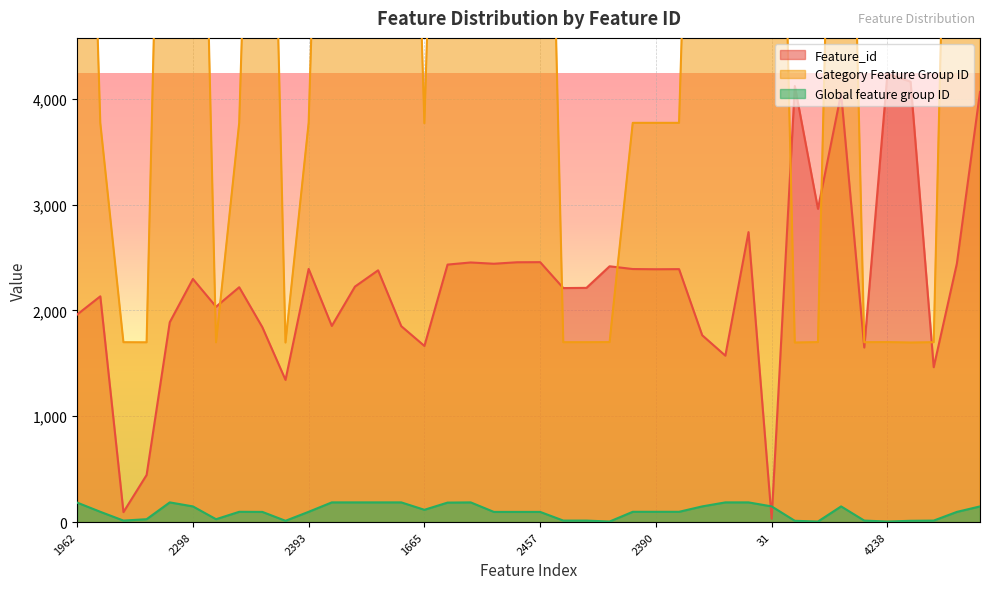

The Global feature group ID series shows 186 at 1889. True or false?

True